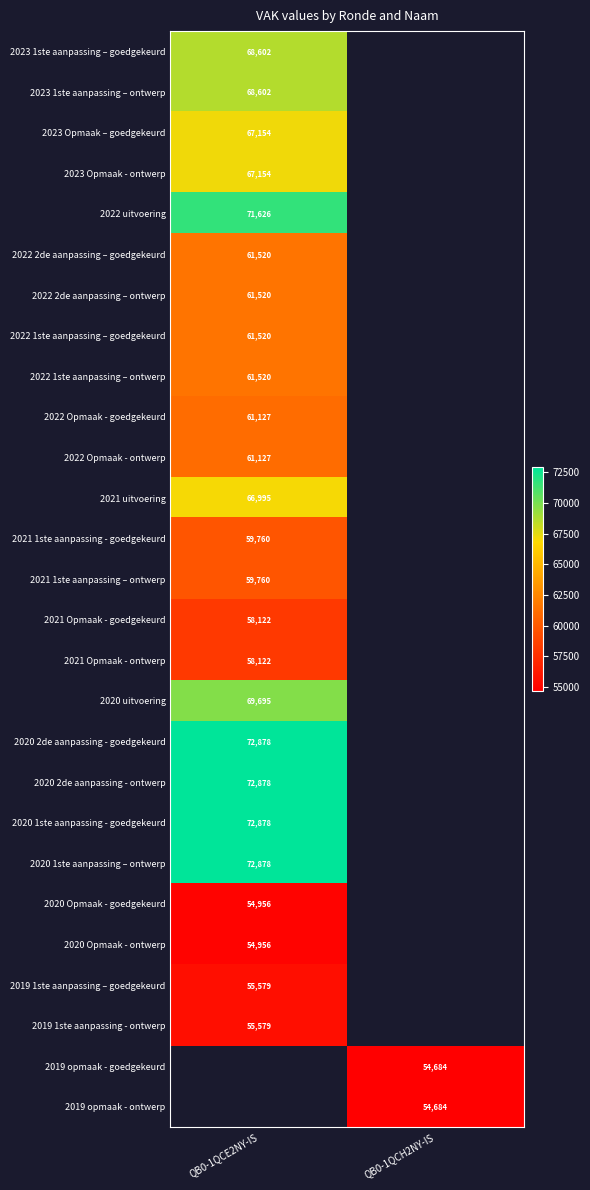

The 2019 1ste aanpassing - ontwerp series shows 55579 at QB0-1QCE2NY-IS. True or false?

True